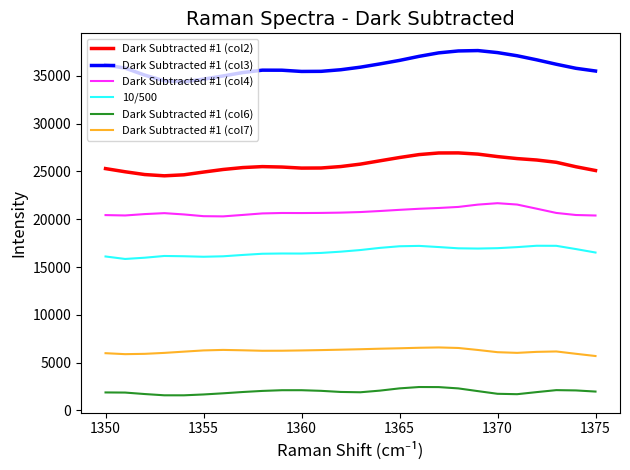

Count the number of data series in this chart.

6